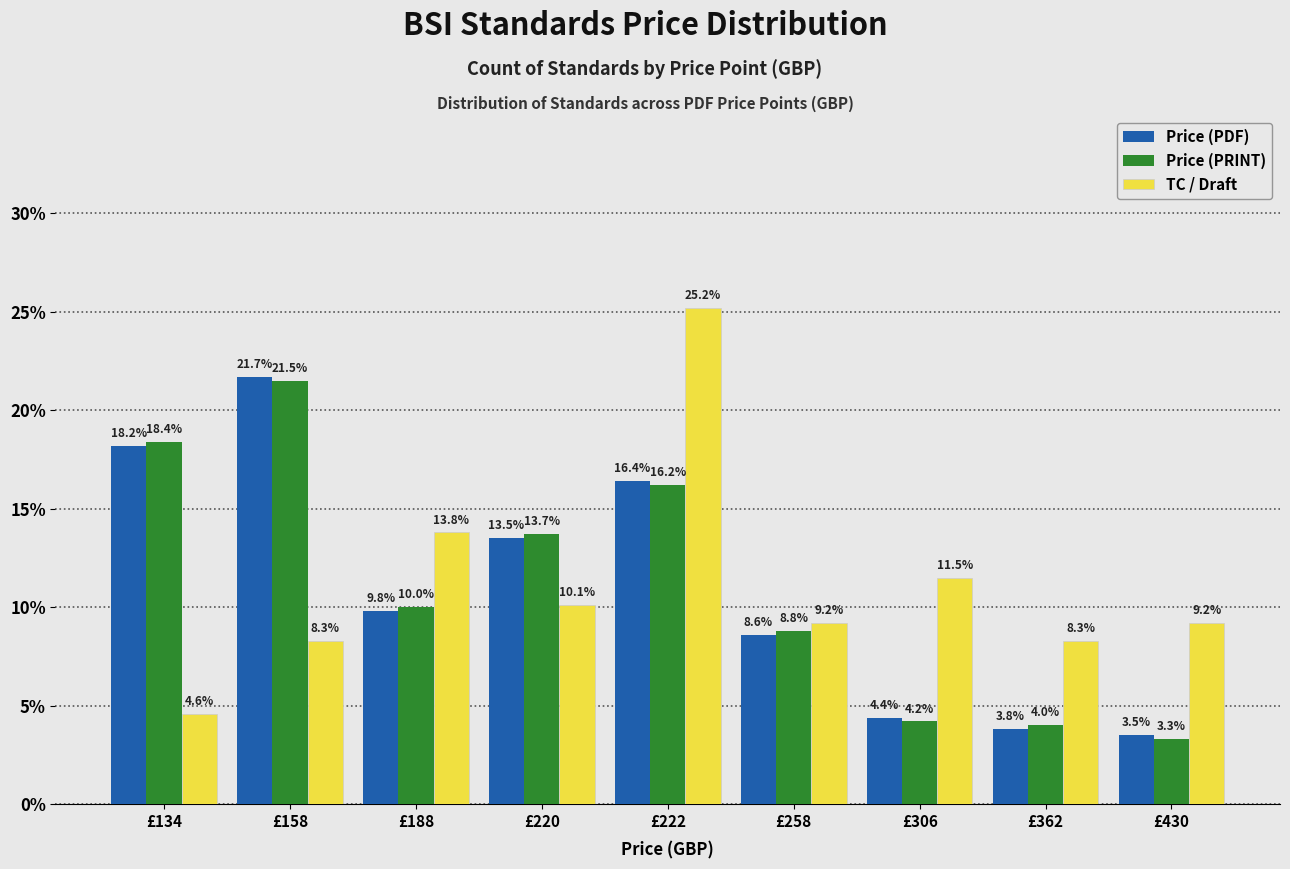

Are the bars horizontal?

No